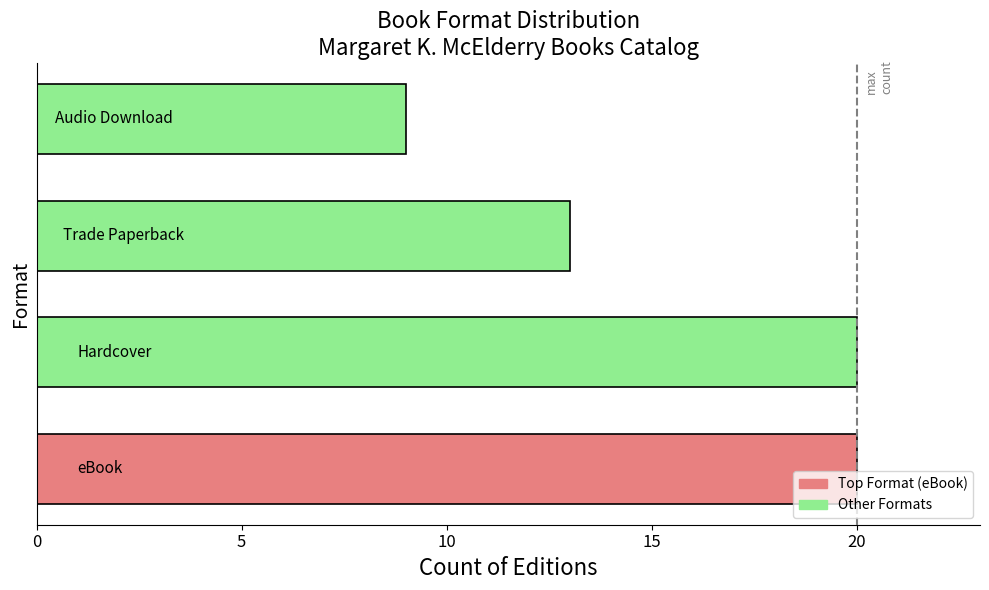

What is the difference between the maximum and minimum values?

11